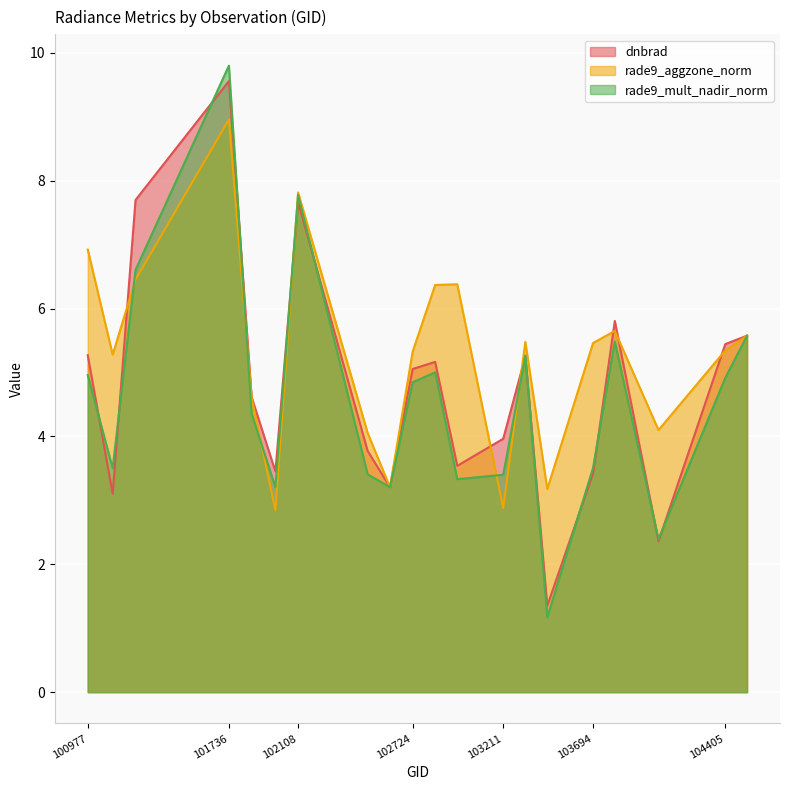

What is the total value across all series at 101736?

28.3